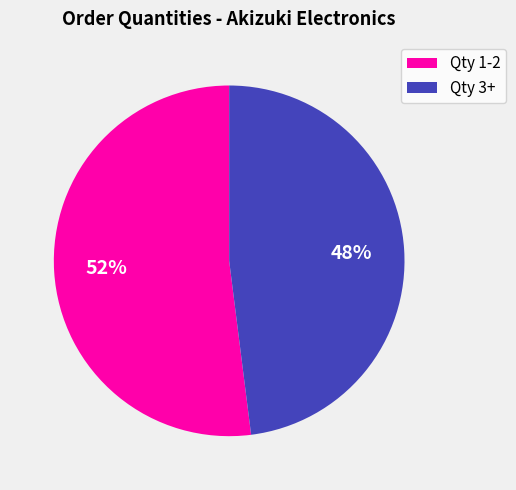

What percentage is the Qty 3+ slice, to the nearest percent?

48%